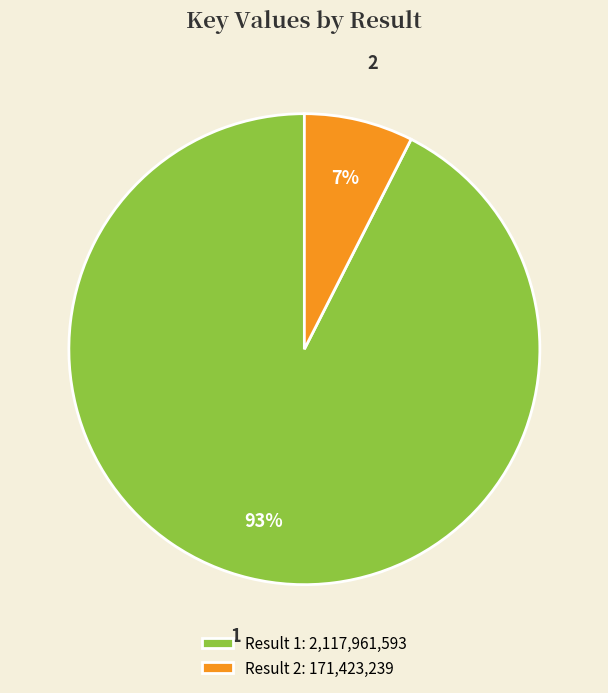

What is the ratio of the value at 2 to the value at 1?

0.1